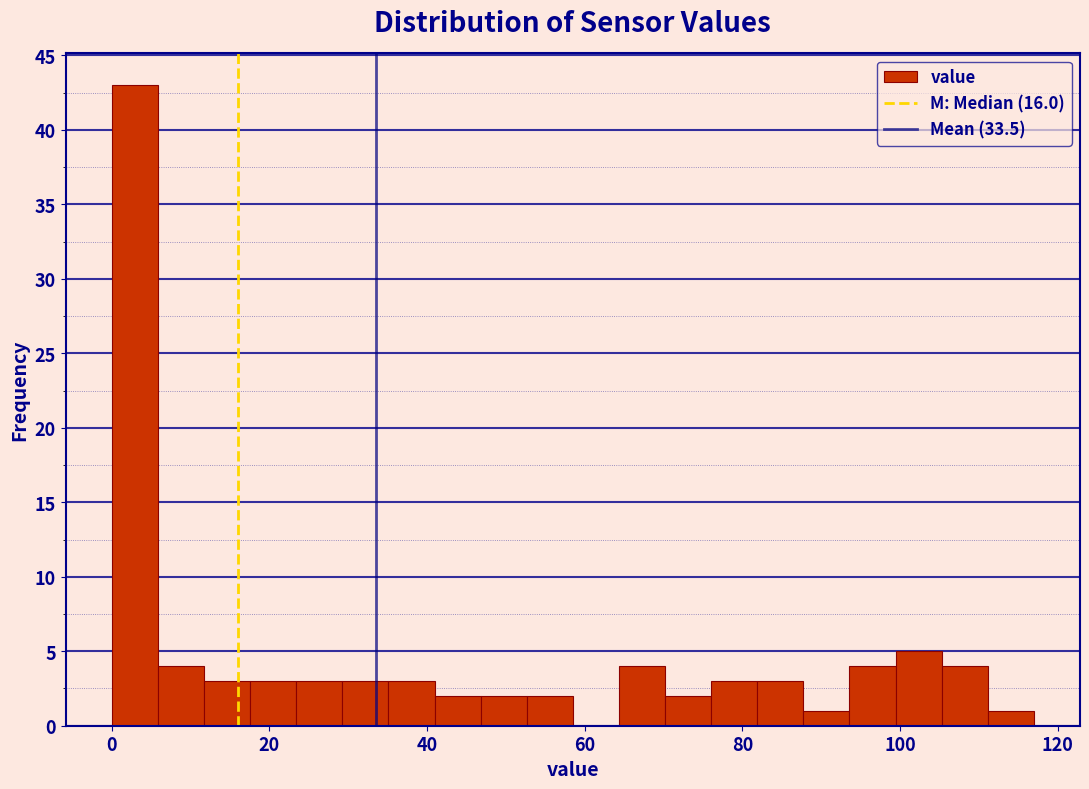

Around what value on the x-axis is the tallest bar? Give the approximate position of its centre, as read against the axis.

2